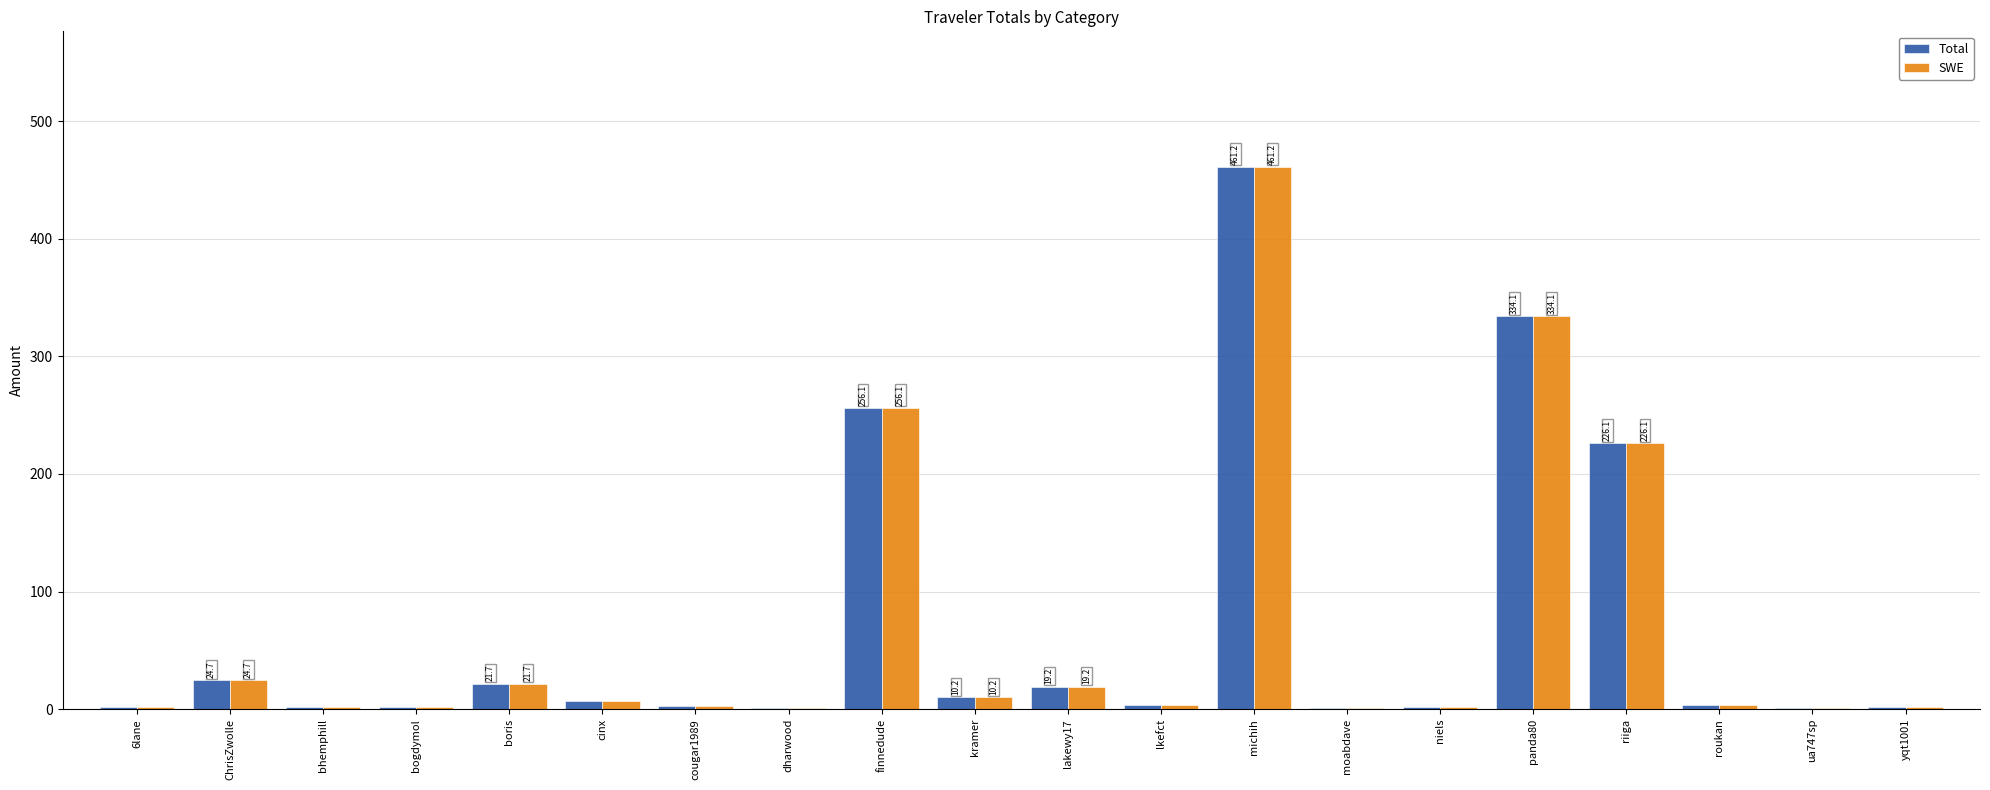

How many groups of bars are there?

20